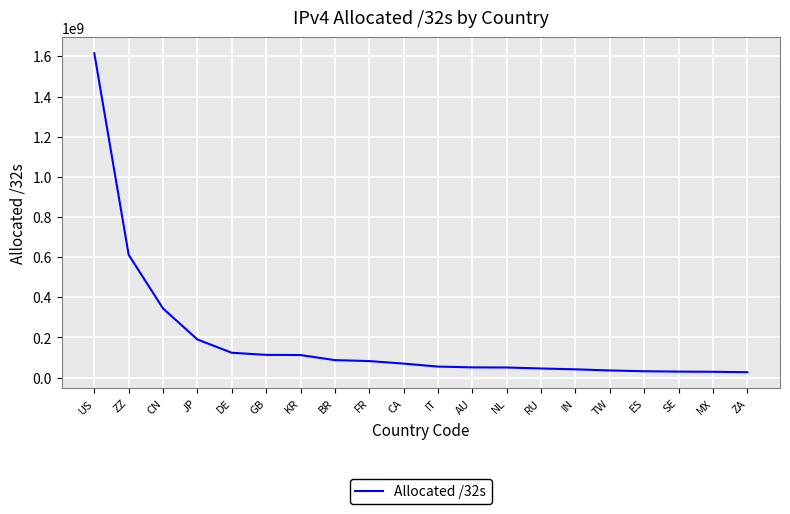

Does the chart display data point markers on the line(s)?

No